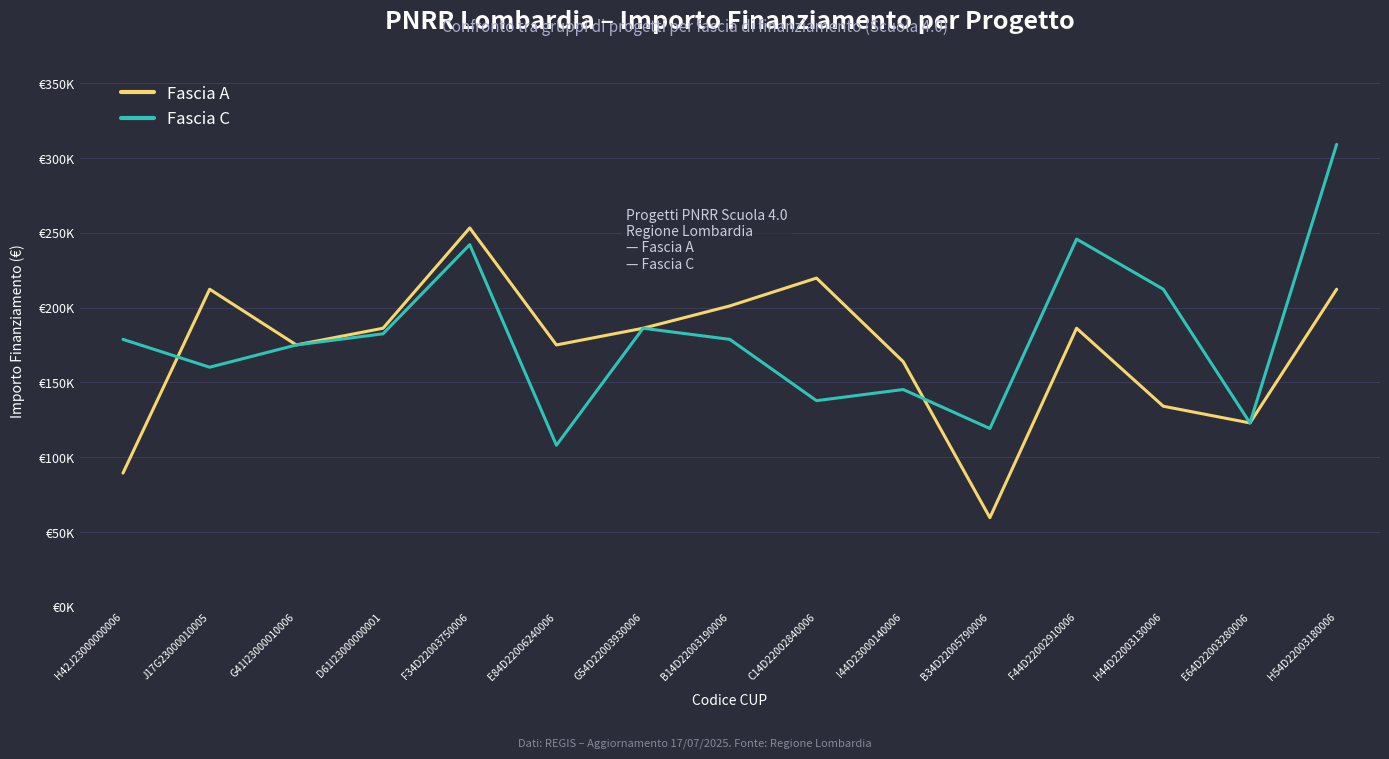

What is the minimum value shown in the chart?

59613.0